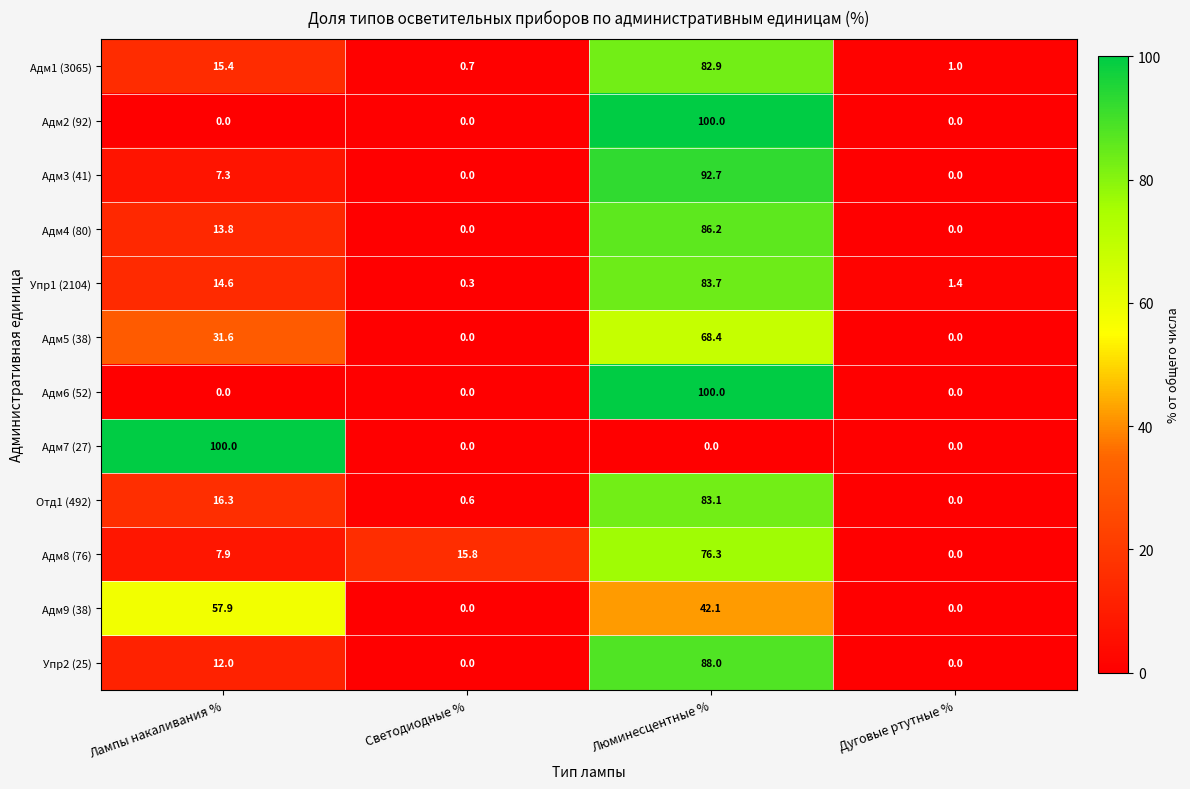

What is the total value across all series at Лампы накаливания %?

276.8